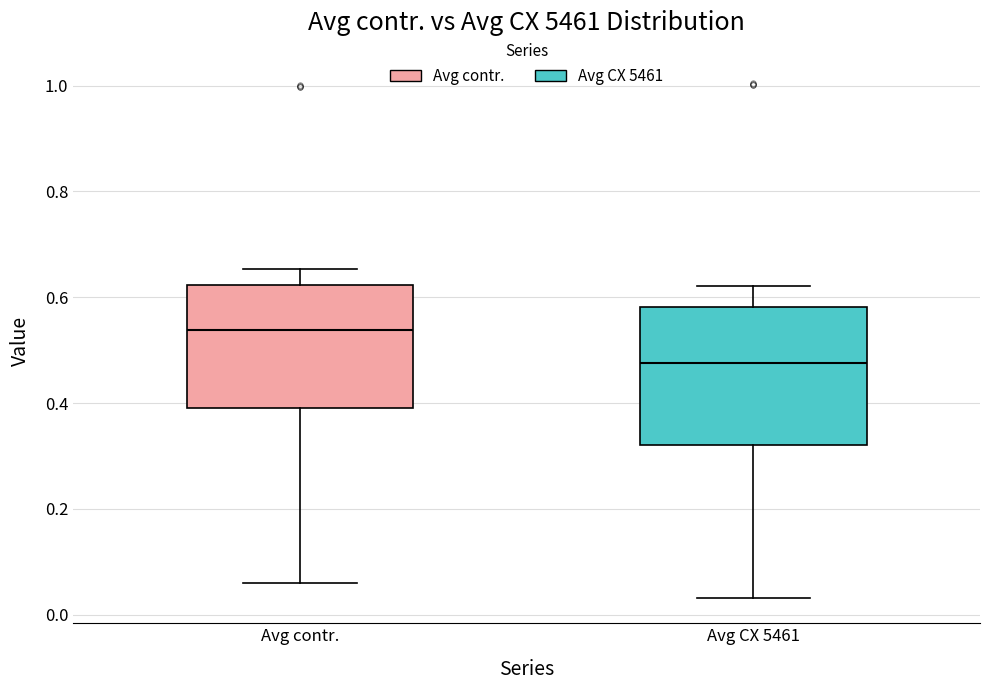

Which box's median line is the highest?

Avg contr.